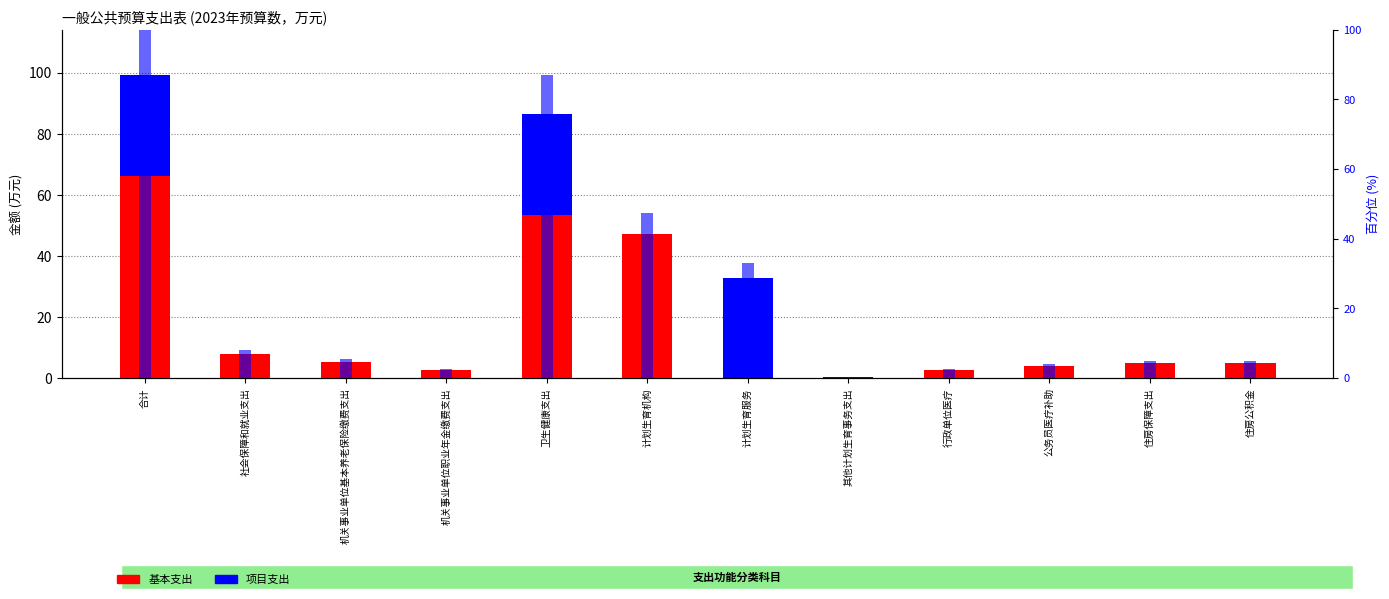

Rank the series by their average value, from highest to lowest.

百分位排名, 基本支出, 项目支出